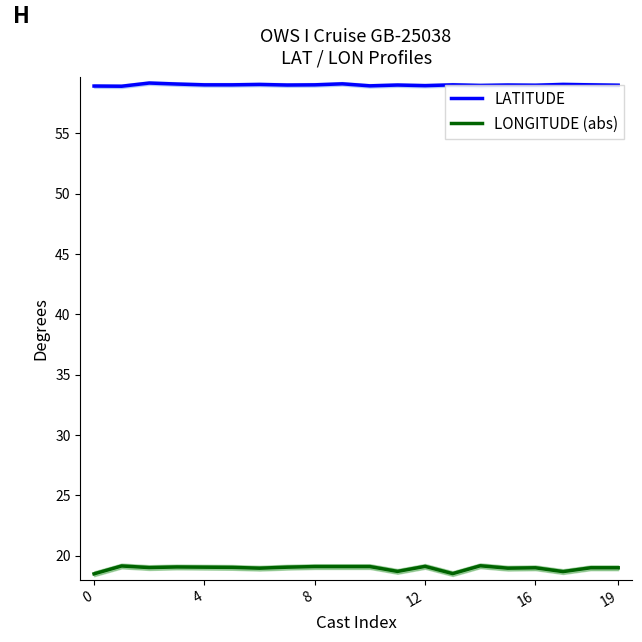

What is the average value of the LONGITUDE (abs) series?

19.0